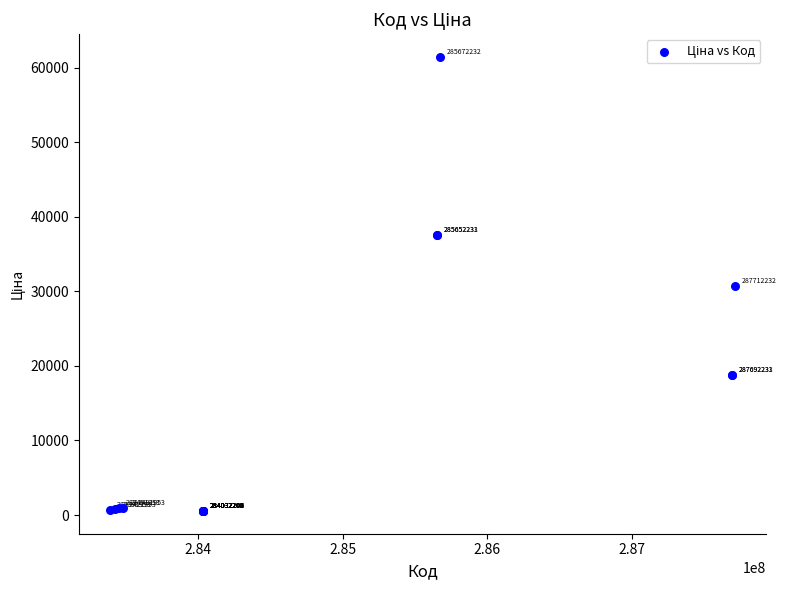

What Y value in the scatter plot is closest to 30986?

30717.1